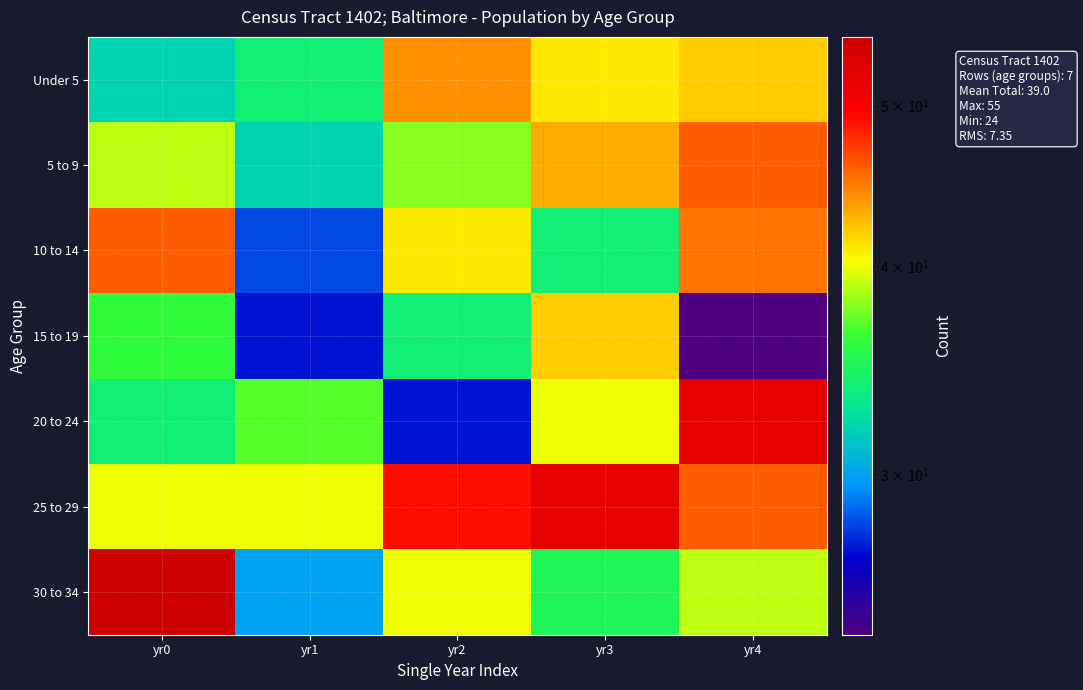

Rank the series by their maximum value, from lowest to highest.

15 to 19, Under 5, 5 to 9, 10 to 14, 20 to 24, 25 to 29, 30 to 34